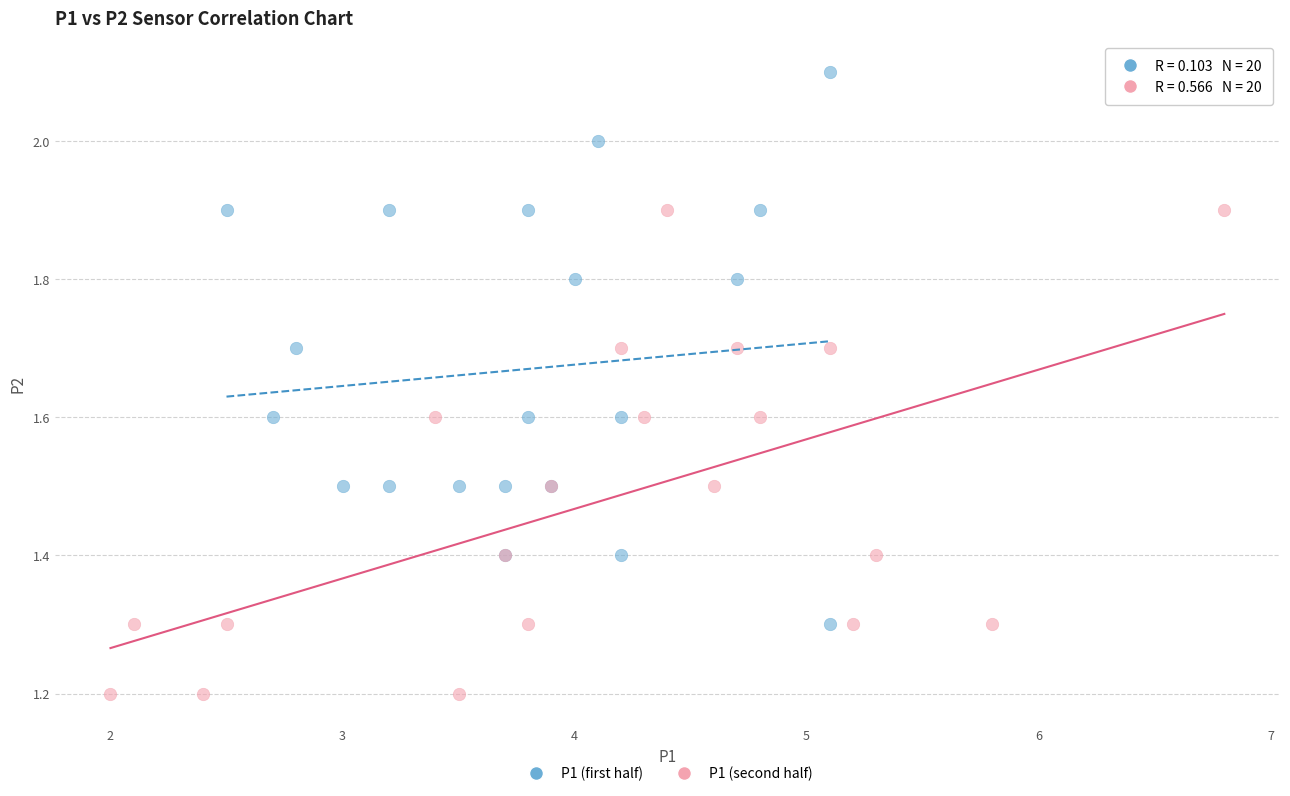

Which series has the widest spread of Y values?

P1 (first half)